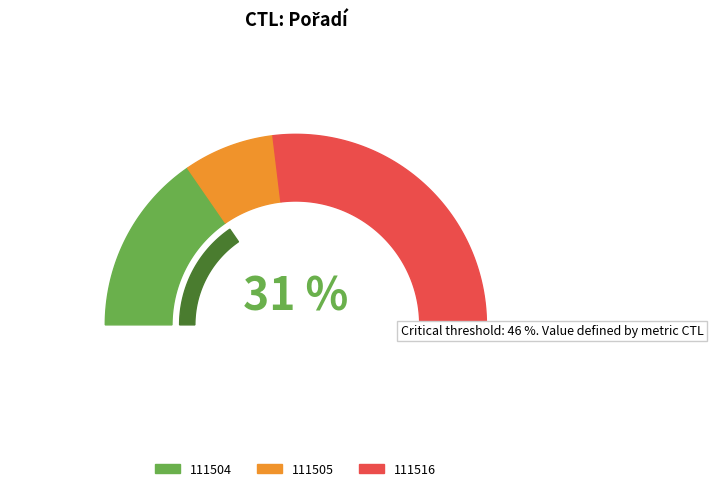

True or false: 111505 accounts for 15% of the total.

True